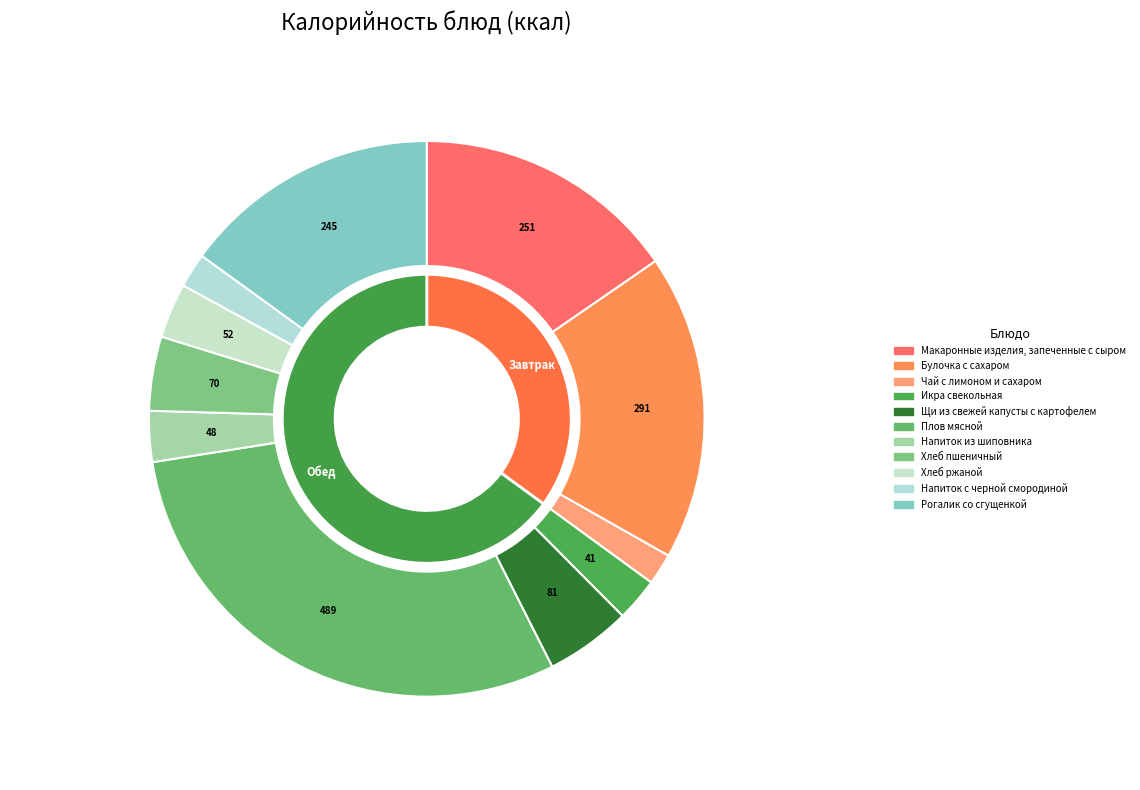

What is the largest slice in the pie chart?

Плов мясной